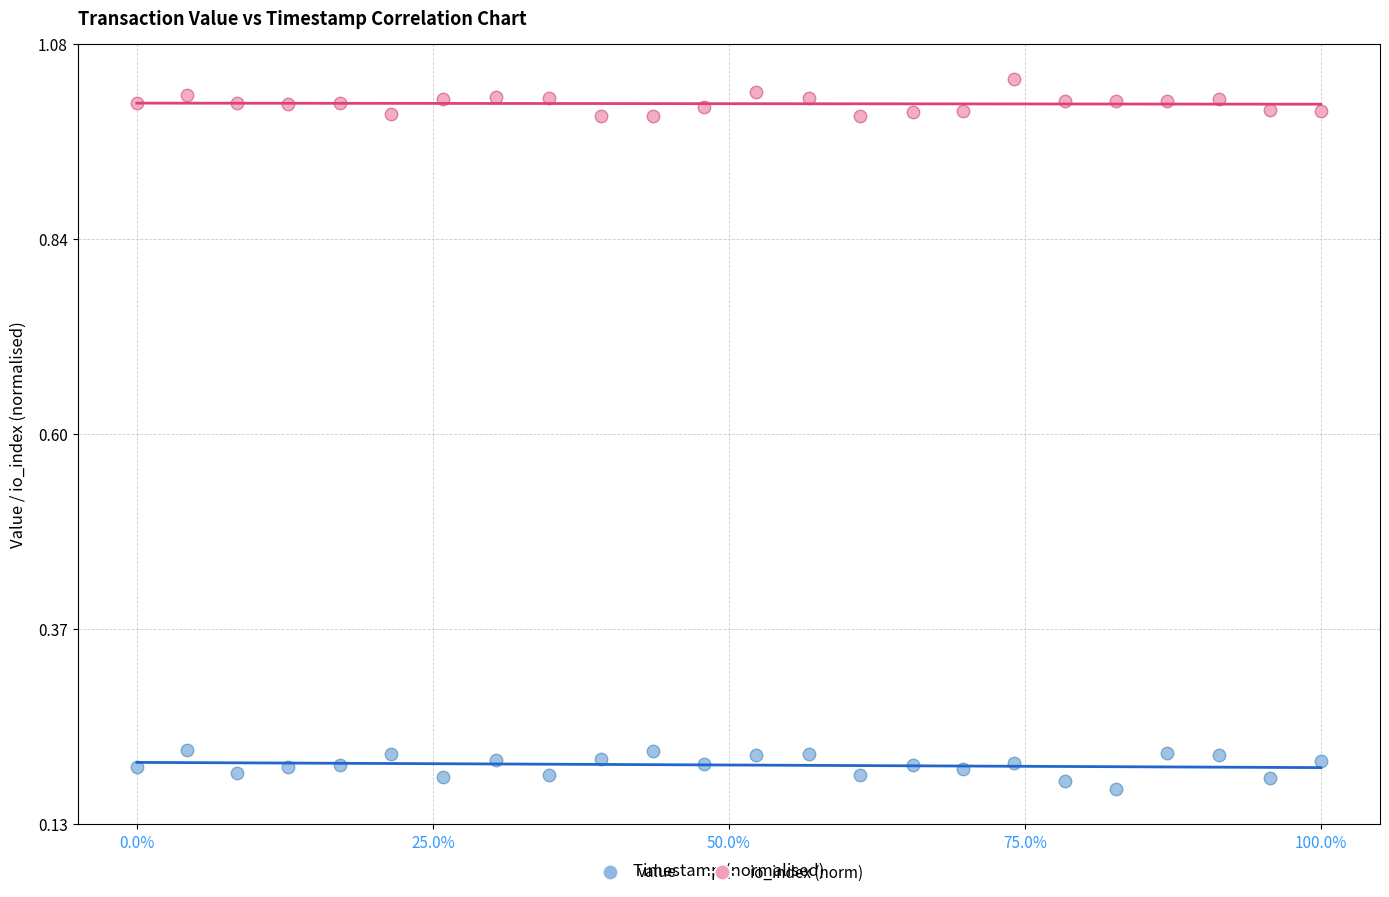

Which series contains the lowest Y value?

value